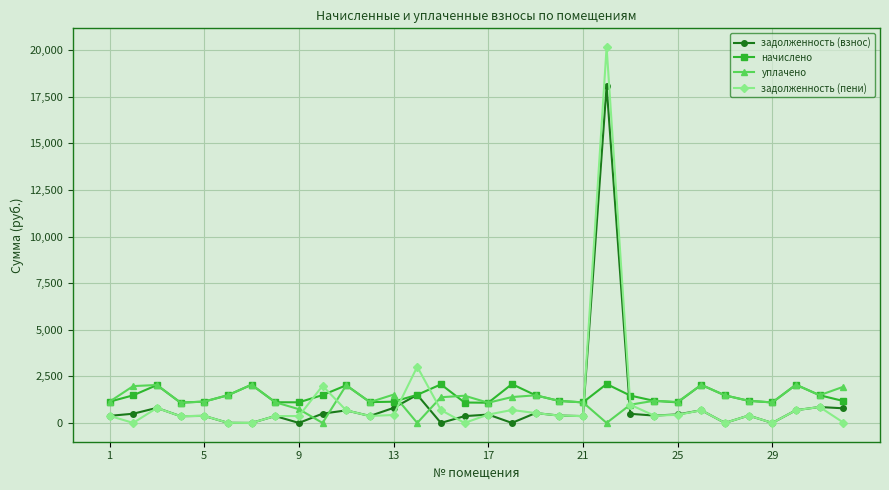

Which series has the widest spread of values?

задолженность (пени)